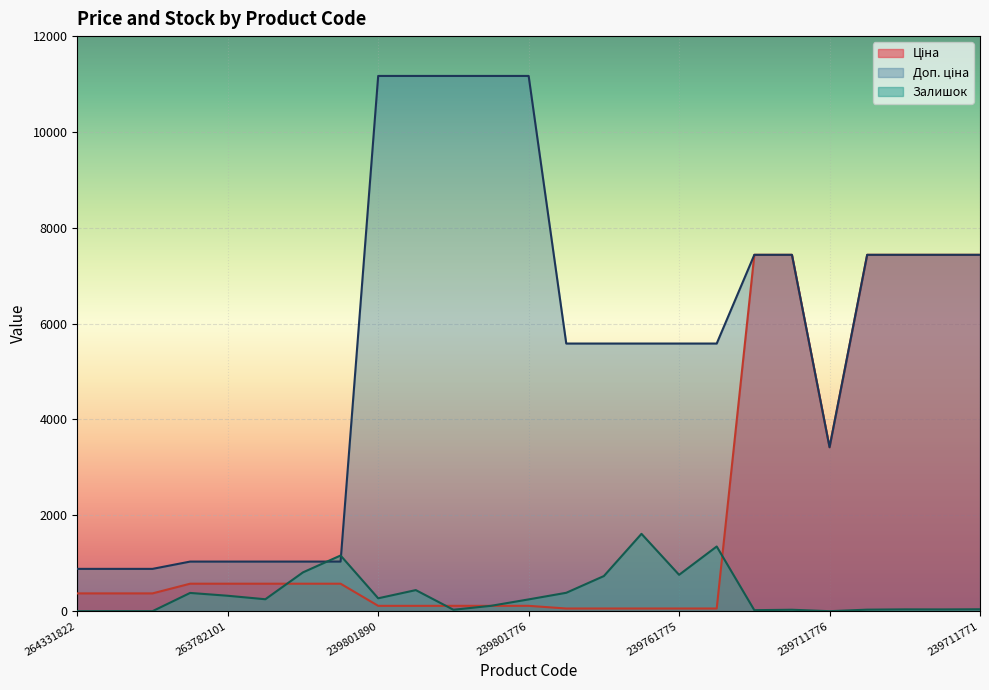

Rank the categories by Ціна value from lowest to highest.

239761890, 239761828, 239761777, 239761775, 239761774, 239801890, 239801828, 239801778, 239801777, 239801776, 264331822, 264331820, 264331819, 263782102, 263782101, 263782100, 263782096, 263782062, 239711776, 239711828, 239711777, 239711775, 239711774, 239711773, 239711771